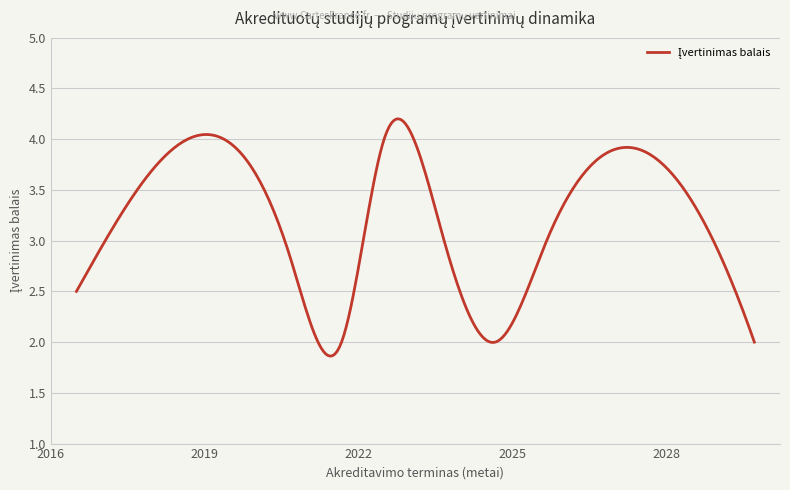

What is the smallest value displayed?

1.9